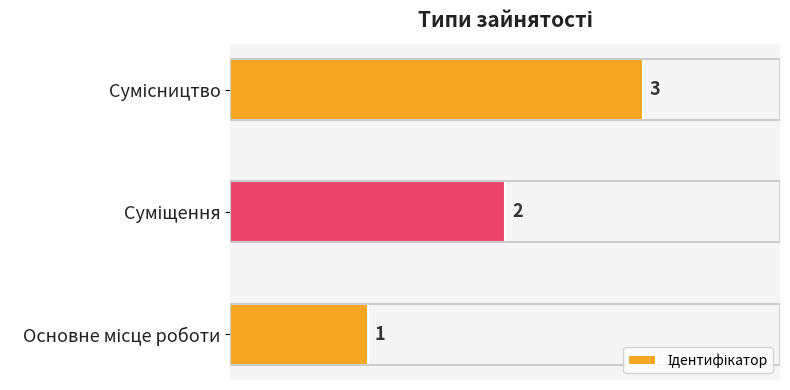

What is the maximum value shown in the chart?

3